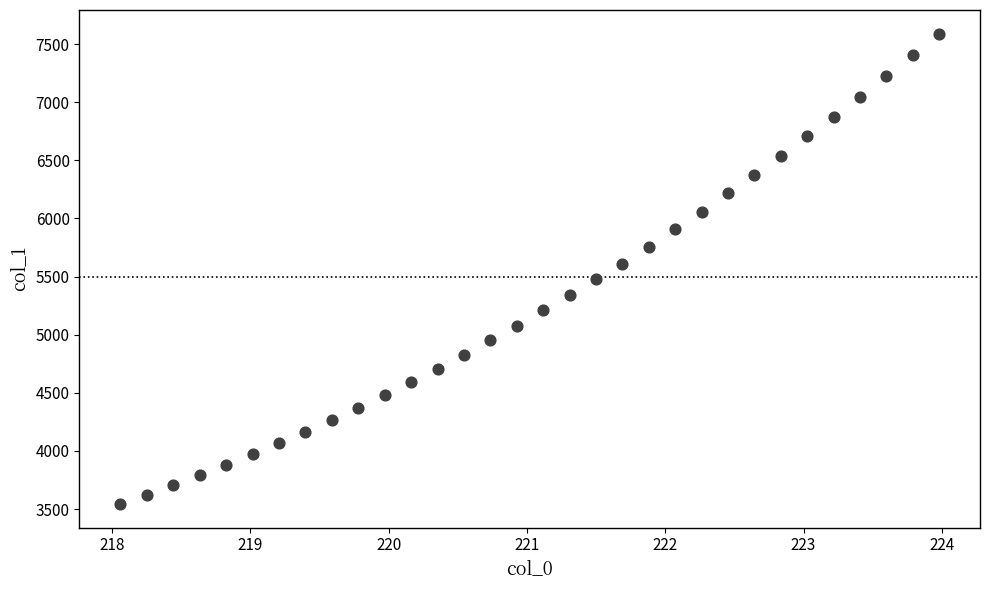

What is the range of Y values (max minus min)?

4048.0